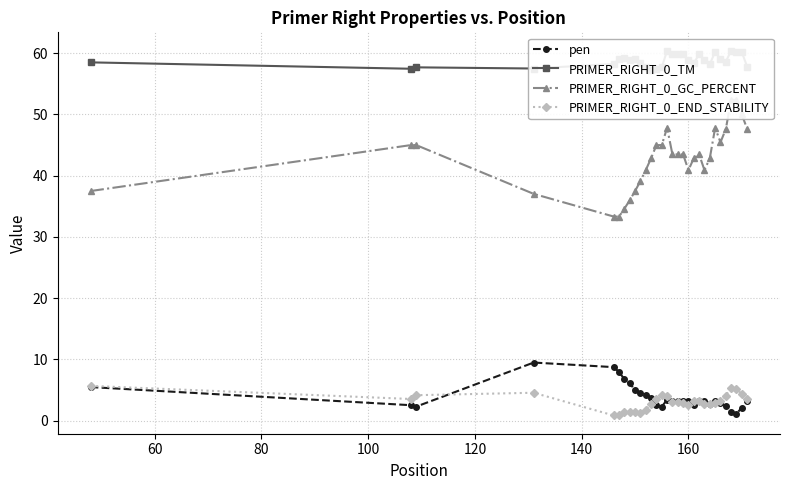

True or false: PRIMER_RIGHT_0_END_STABILITY and PRIMER_RIGHT_0_TM cross at least once.

False